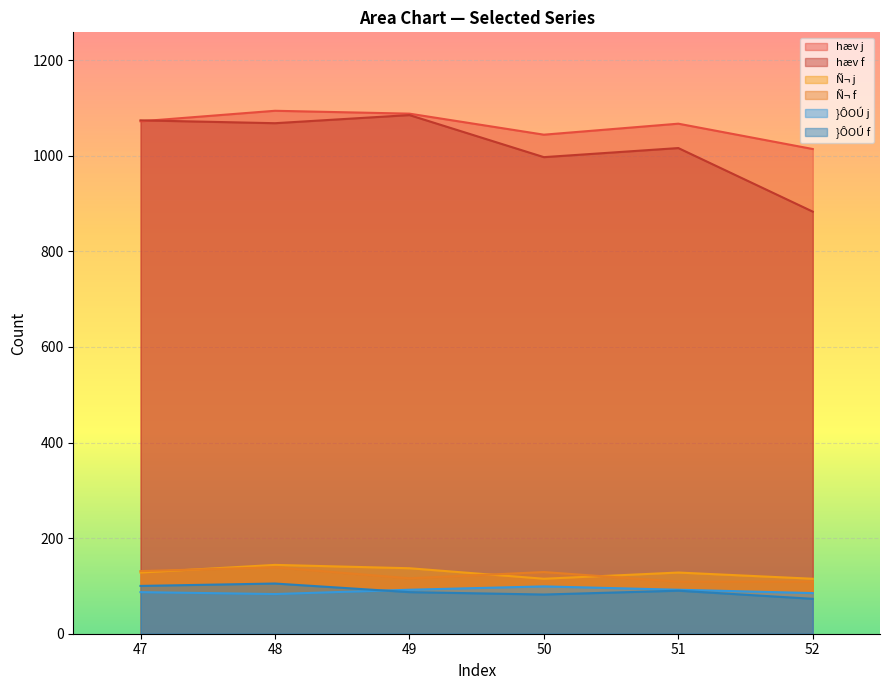

Between 50 and 51, which series saw the biggest shift?

hæv j